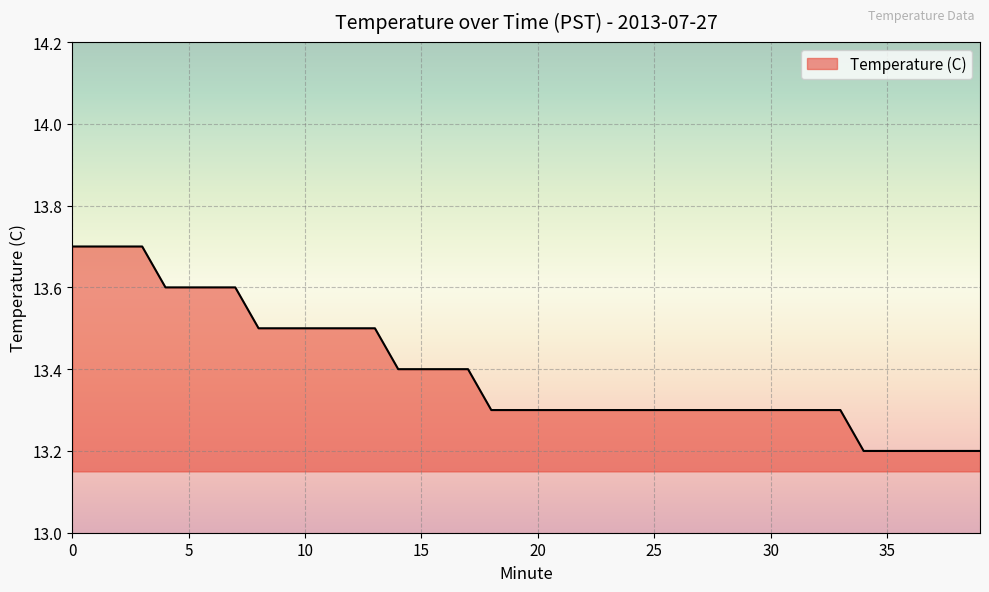

What is the smallest value displayed?

13.2